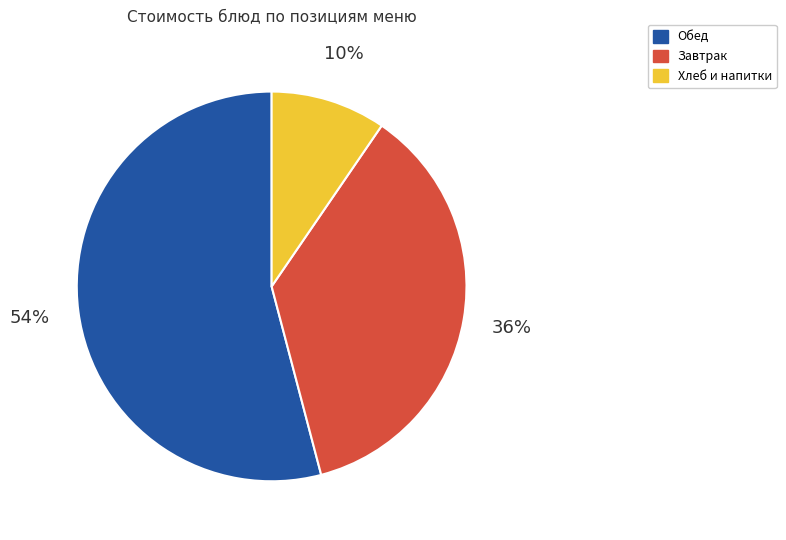

Which slice is the smallest?

Хлеб и напитки